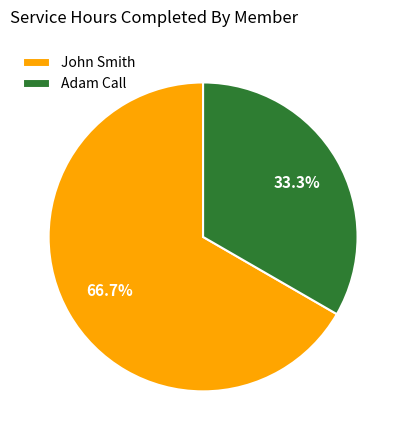

What is the ratio of the value at Adam Call to the value at John Smith?

0.5